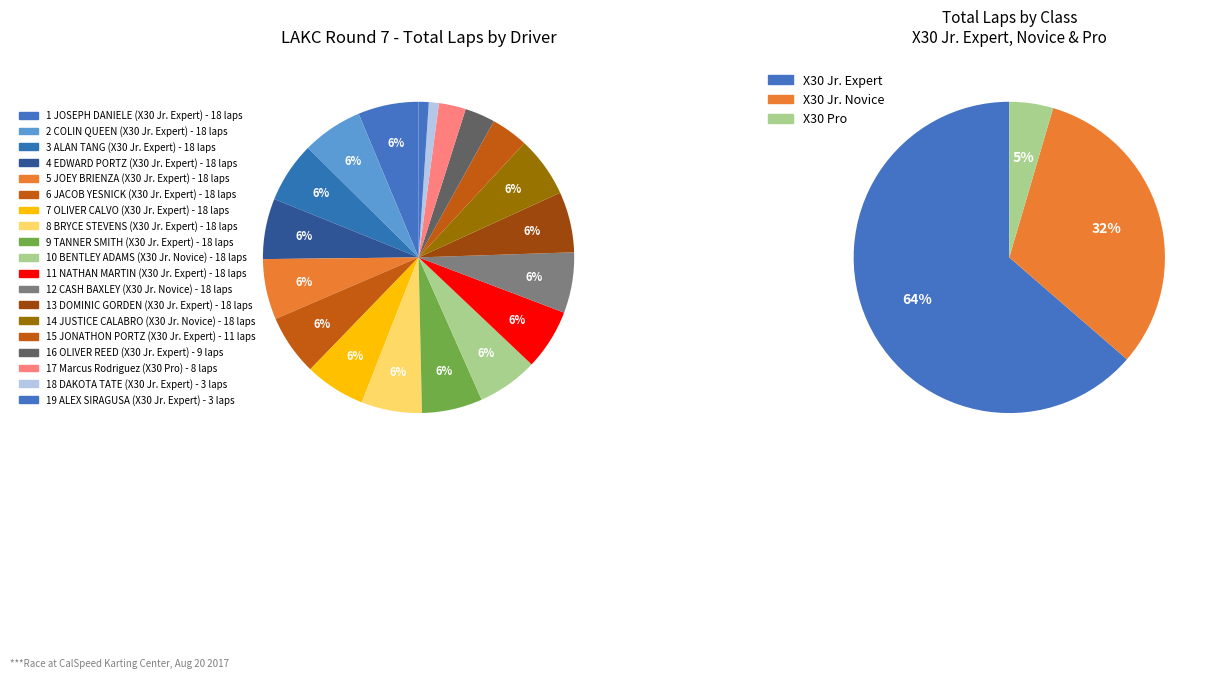

To the nearest percent, what is the difference between the NATHAN MARTIN (X30 Jr. Expert) and Marcus Rodriguez (X30 Pro) slice percentages?

3%